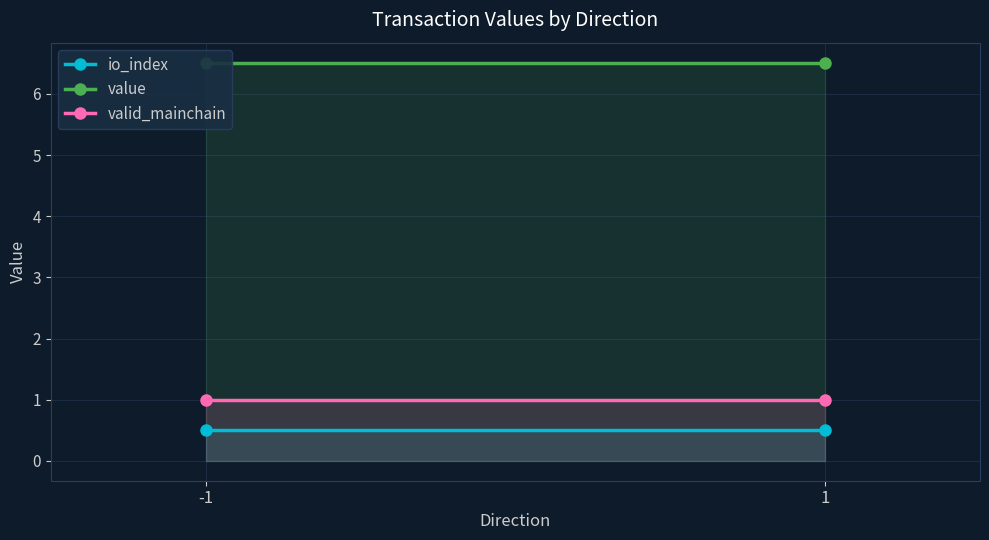

Which category has the highest value in the io_index series?

-1